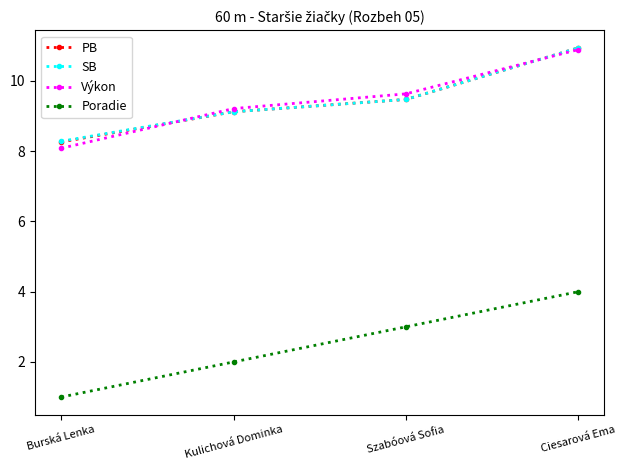

What is the lowest value of the PB series?

8.3